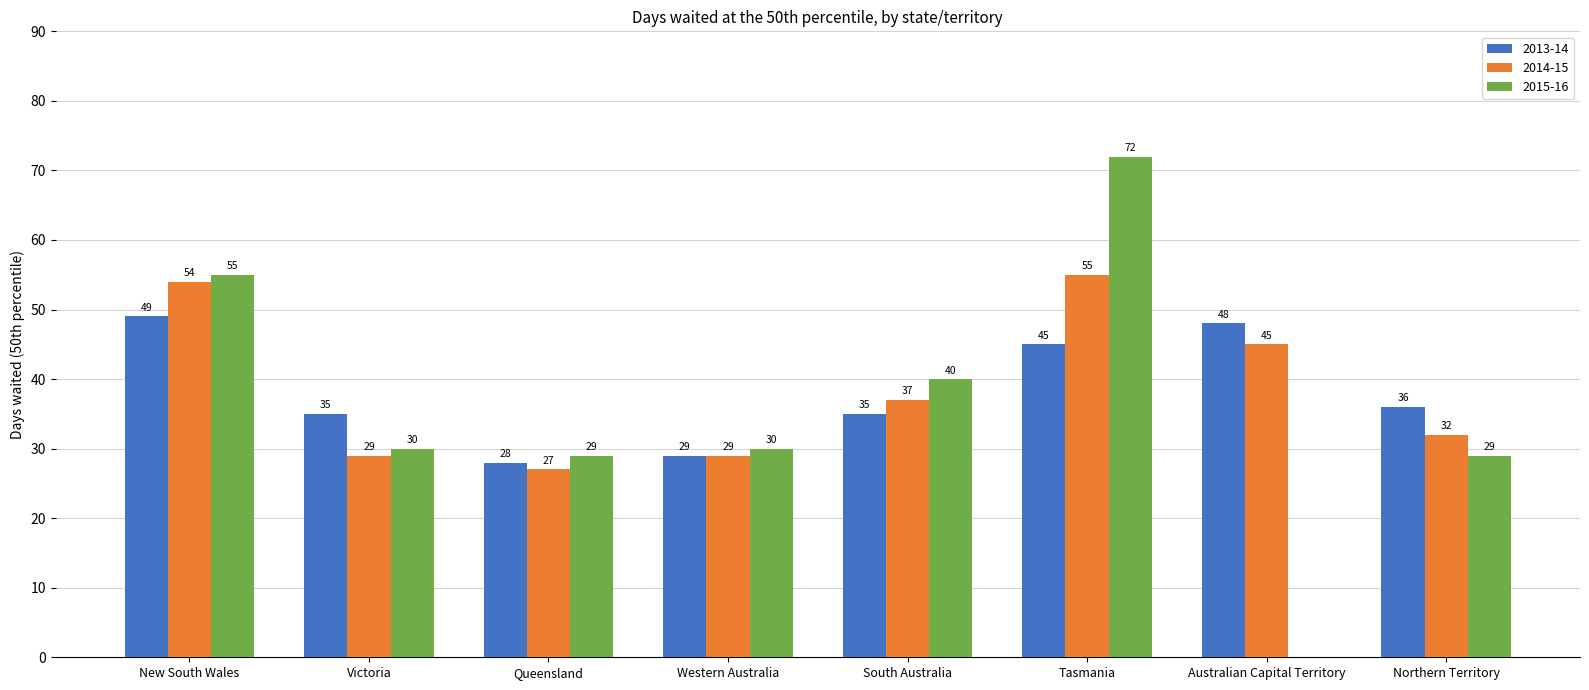

What is the label of the 7th bar from the left?

Australian Capital Territory